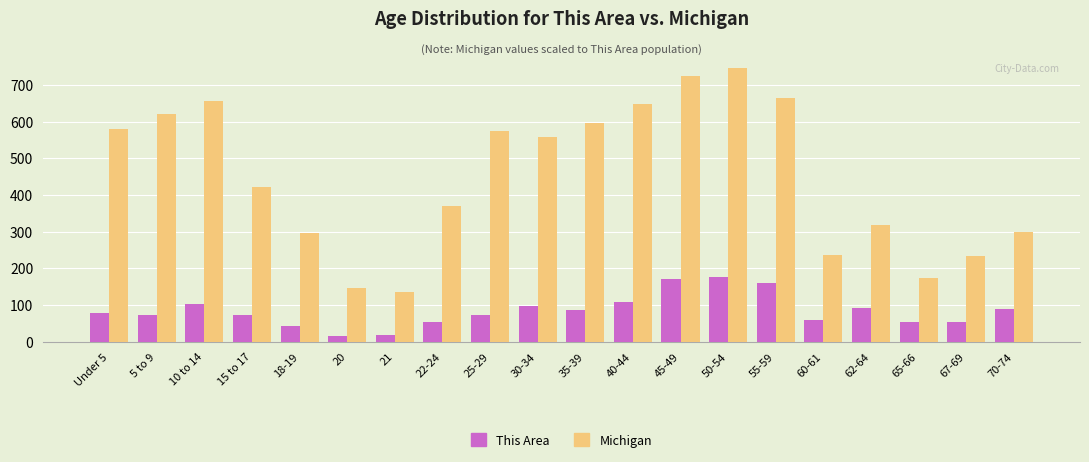

What is the total value across all series at 62-64?

409.9